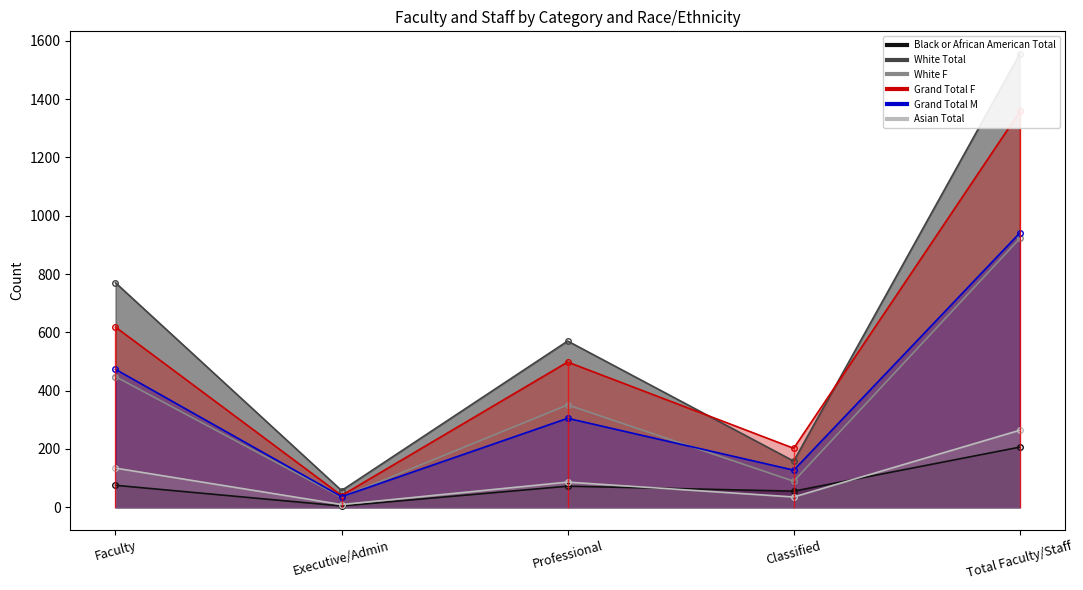

Reading right to left, transcribe all the data shown in this chart.

Black or African American Total: 206	55	72	4	75
White Total: 1555	158	570	57	770
White F: 922	89	351	34	448
Grand Total F: 1358	202	498	40	618
Grand Total M: 941	127	305	36	473
Asian Total: 264	35	86	9	134